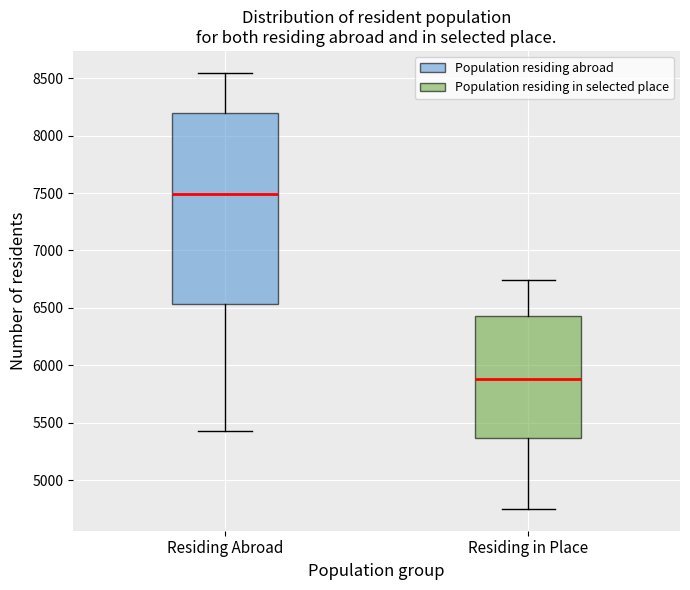

Reading left to right, transcribe this box plot: for each box, give where its median line is, the range the box spans, and where its two whiskers end, as read against the y-axis. The values are not printed on the chart, so give them approximately, as read against the axis.

Residing Abroad: median 7500, box 6550 to 8200, whiskers 5450 to 8550
Residing in Place: median 5900, box 5350 to 6450, whiskers 4750 to 6750